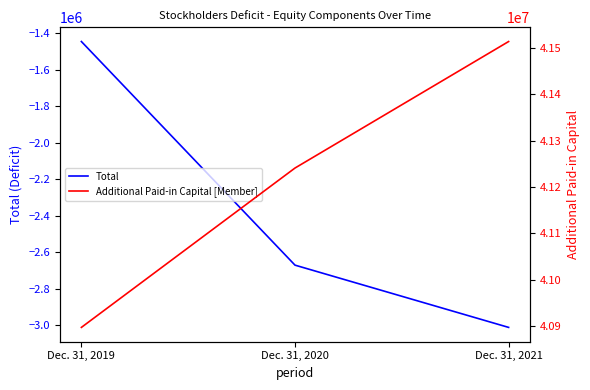

The Total series shows -2669888 at Dec. 31, 2020. True or false?

True